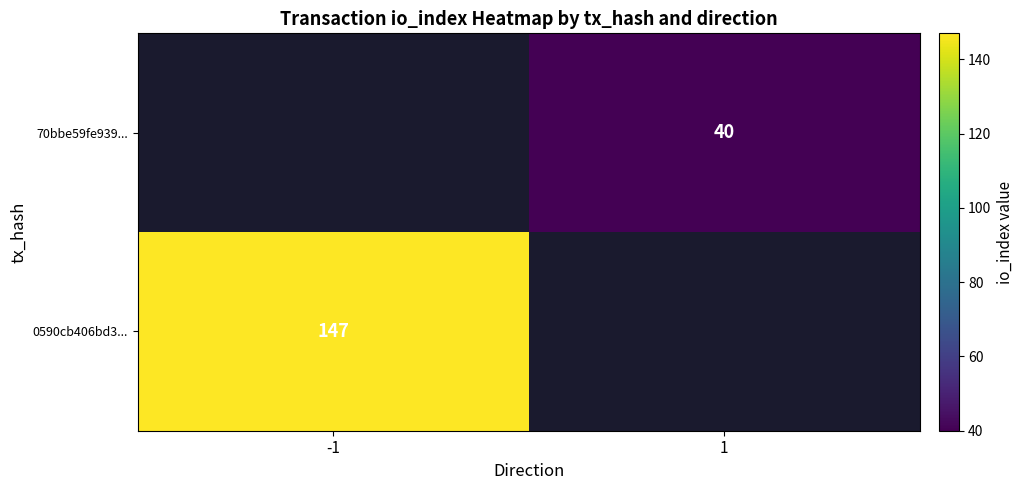

True or false: 0590cb406bd3... has a value of 90 at -1.

False